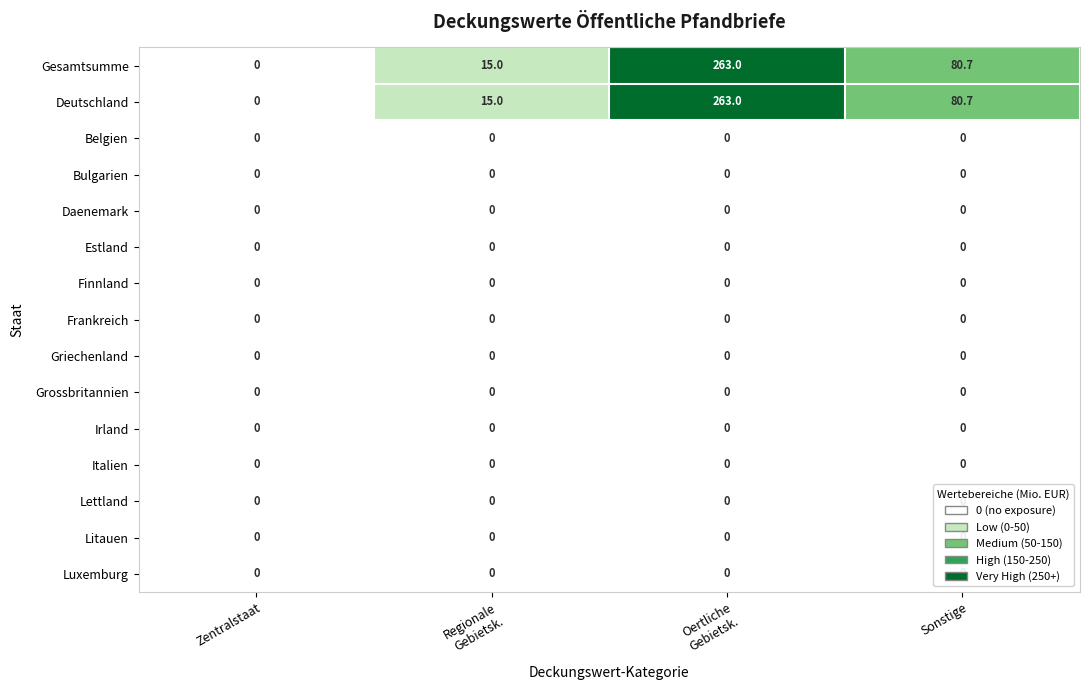

True or false: Finnland has a value of 0.0 at Sonstige.

True